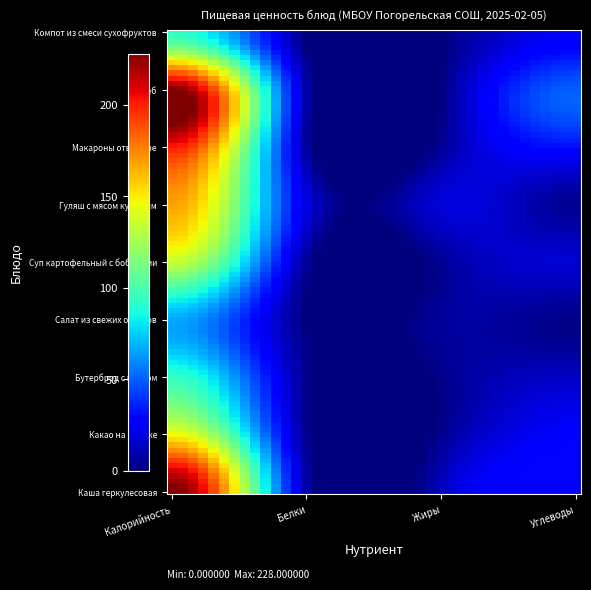

Which series has the widest spread of values?

Хлеб